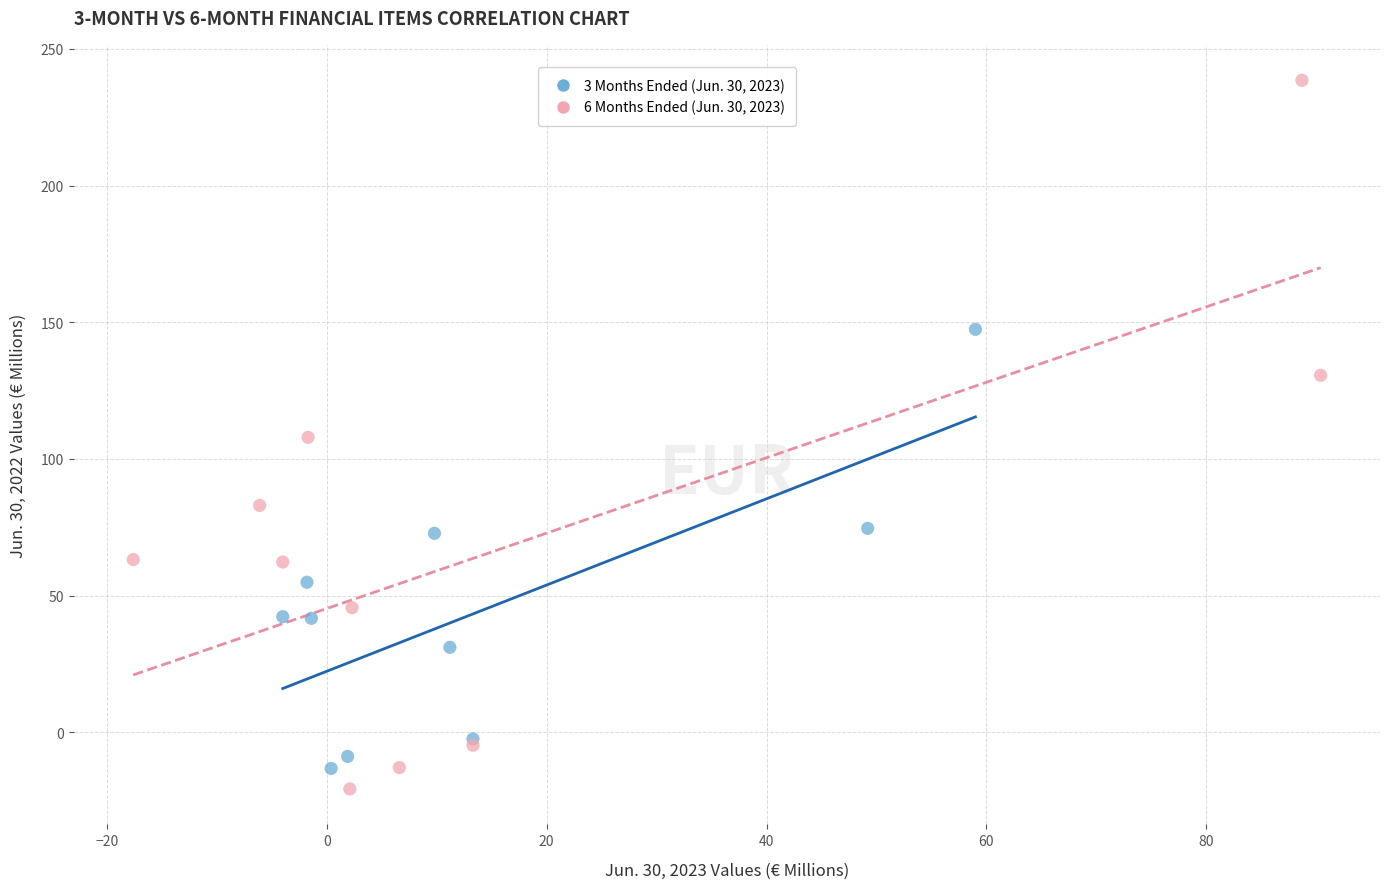

Which series contains the highest Y value?

6 Months Ended (Jun. 30, 2023)